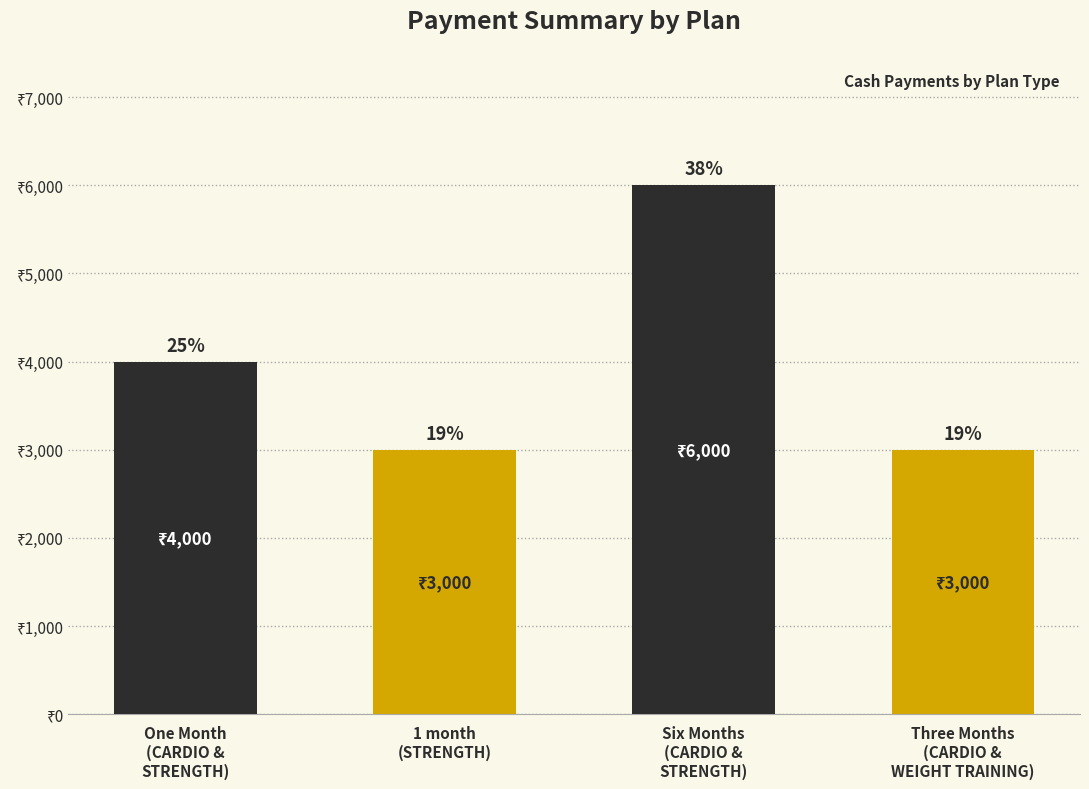

List the labels in order of value, largest first.

Six Months
(CARDIO &
STRENGTH), One Month
(CARDIO &
STRENGTH), 1 month
(STRENGTH), Three Months
(CARDIO &
WEIGHT TRAINING)